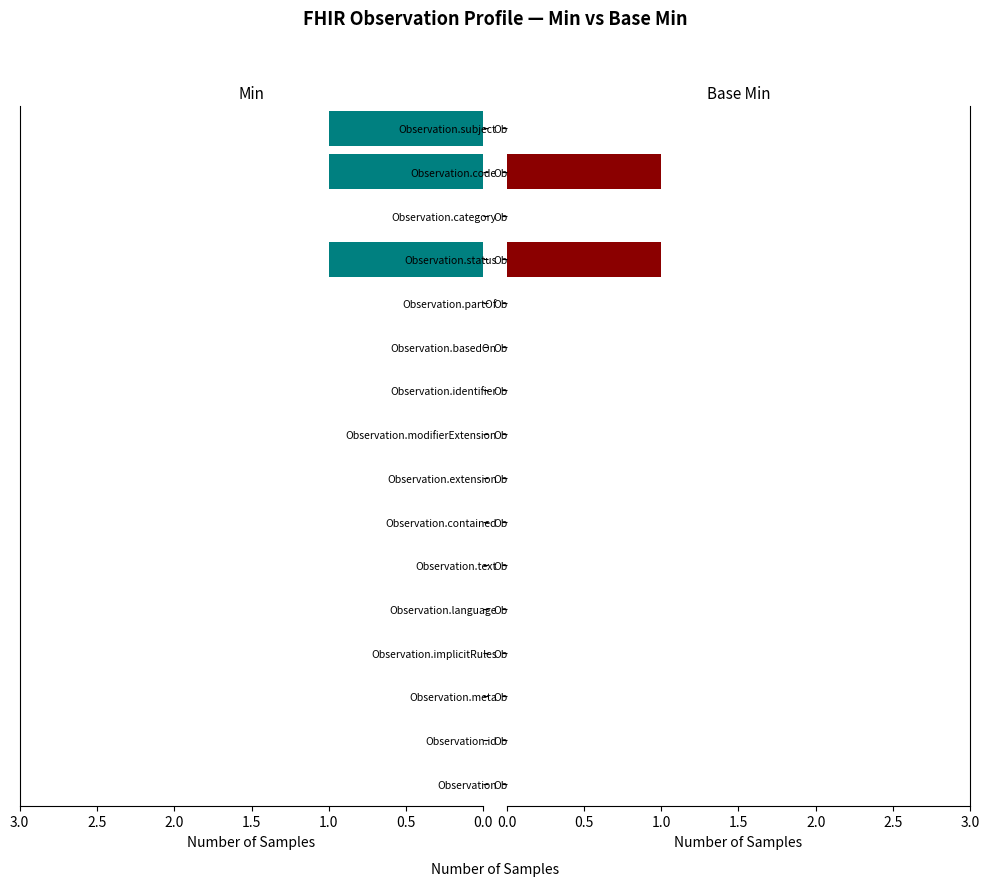

Which series has the largest range (max minus min)?

Min